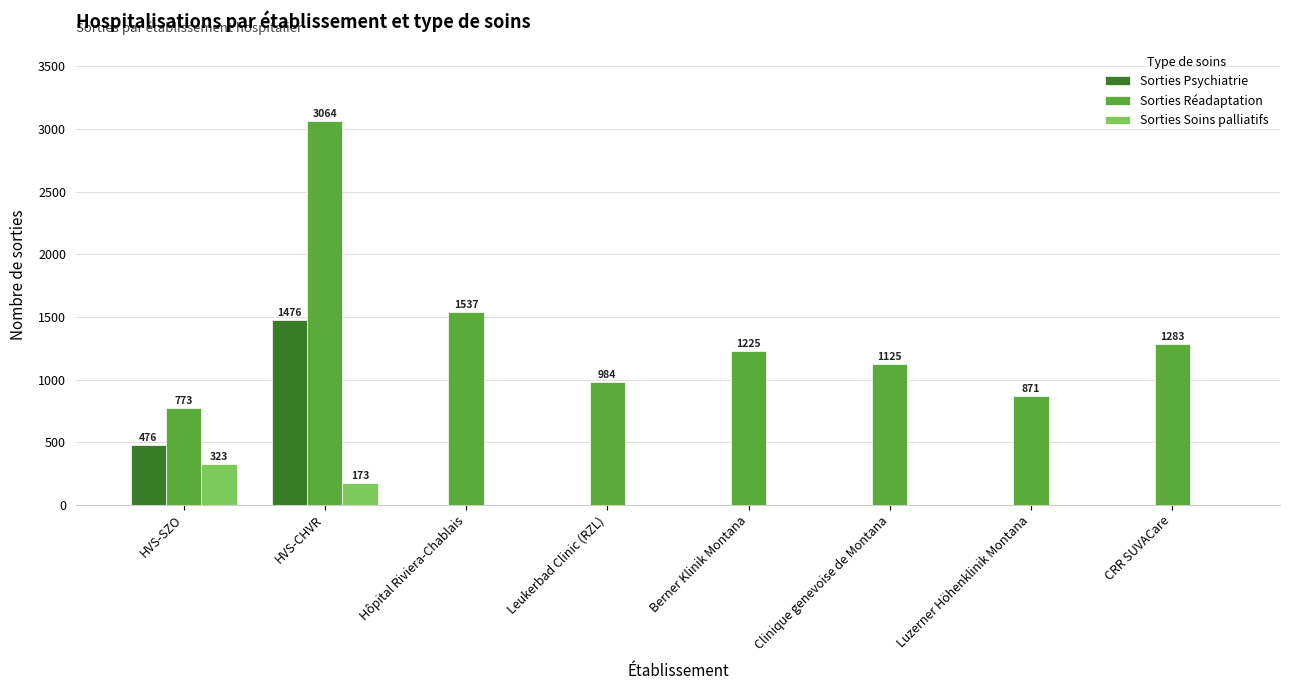

What is the spread (max minus min) of values at CRR SUVACare?

1283